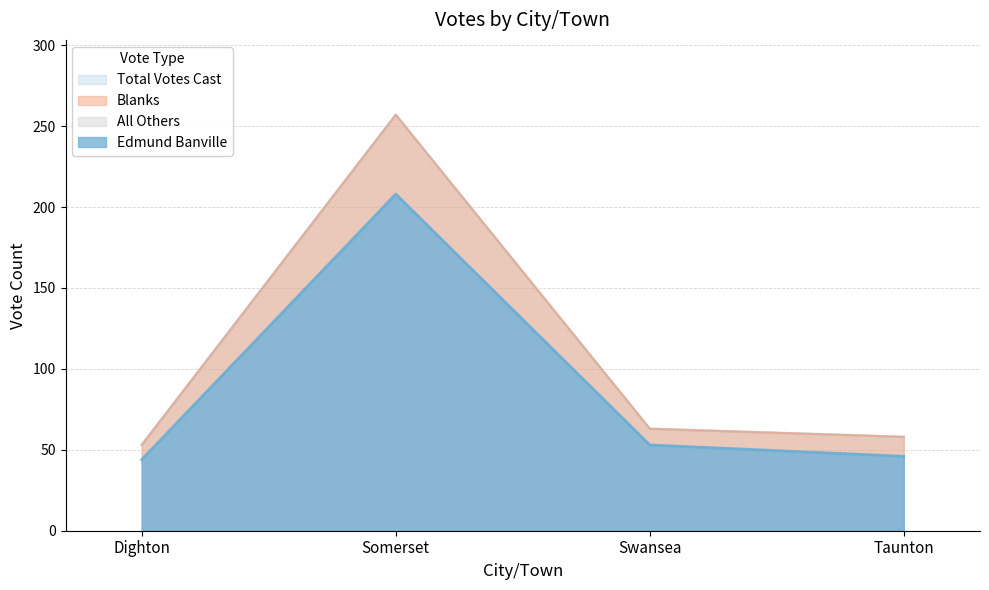

At which category is the sum across all series the highest?

Somerset